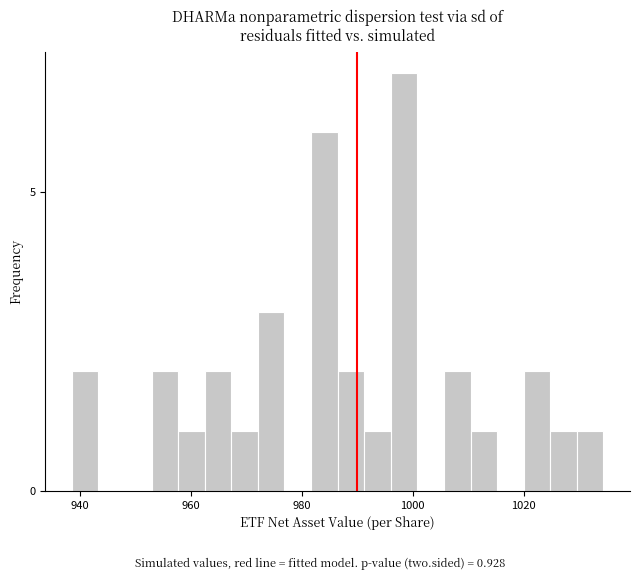

Around what value on the x-axis is the tallest bar? Give the approximate position of its centre, as read against the axis.

998